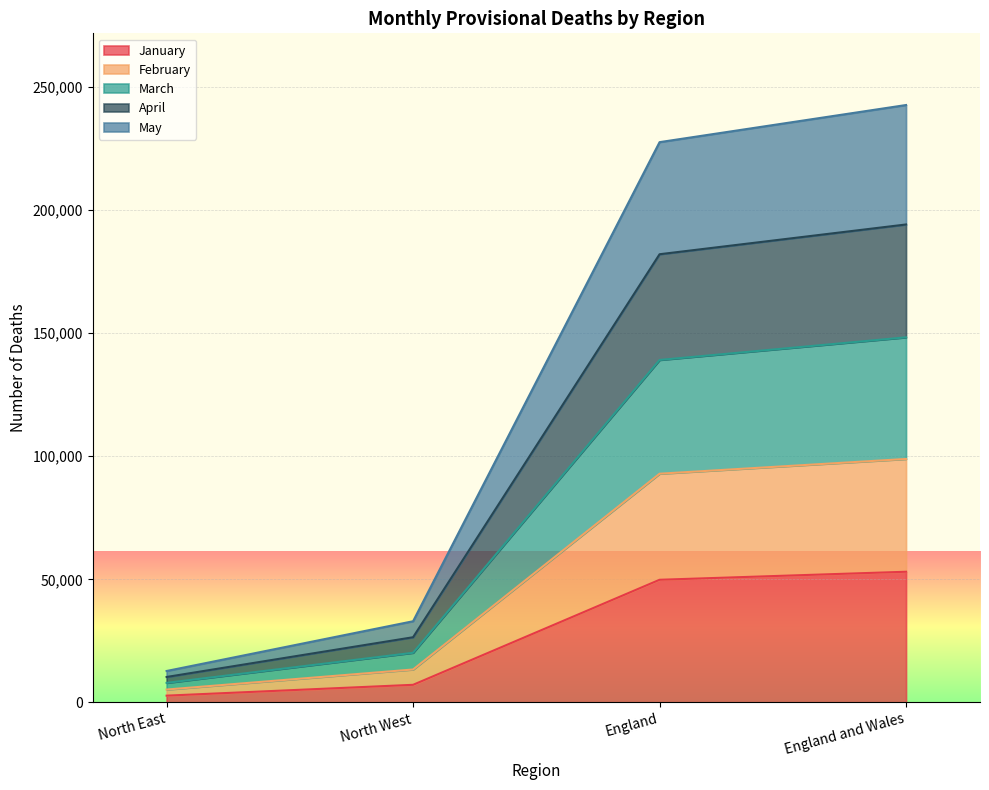

Does the chart display data point markers on the line(s)?

No